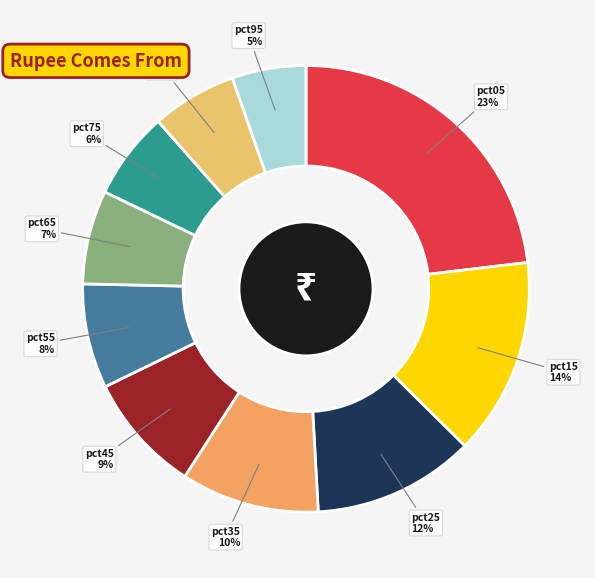

How many slices are in this pie chart?

10